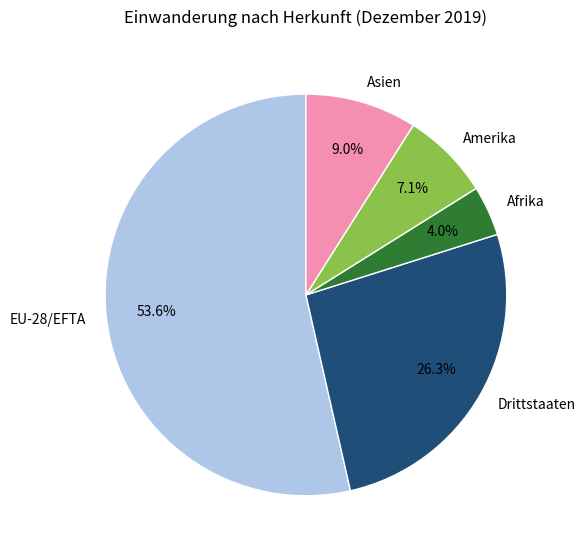

How many slices are in this pie chart?

5